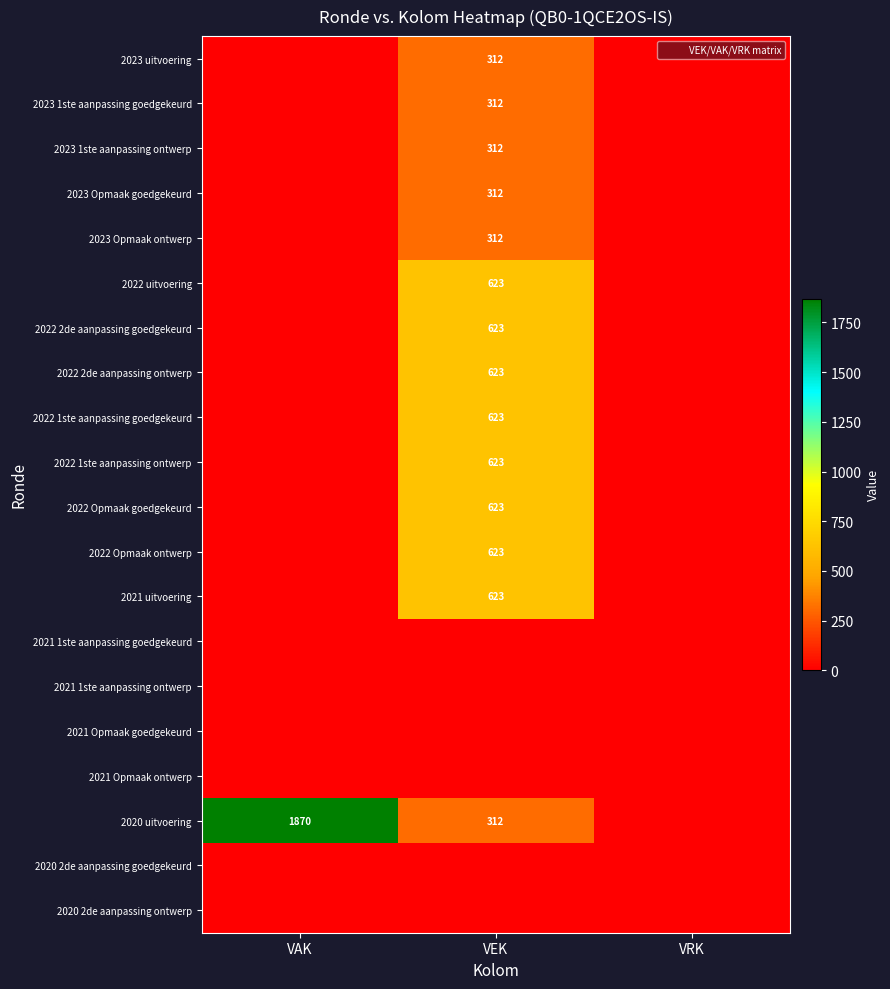

The value of 2023 Opmaak goedgekeurd at VEK is 167. True or false?

False